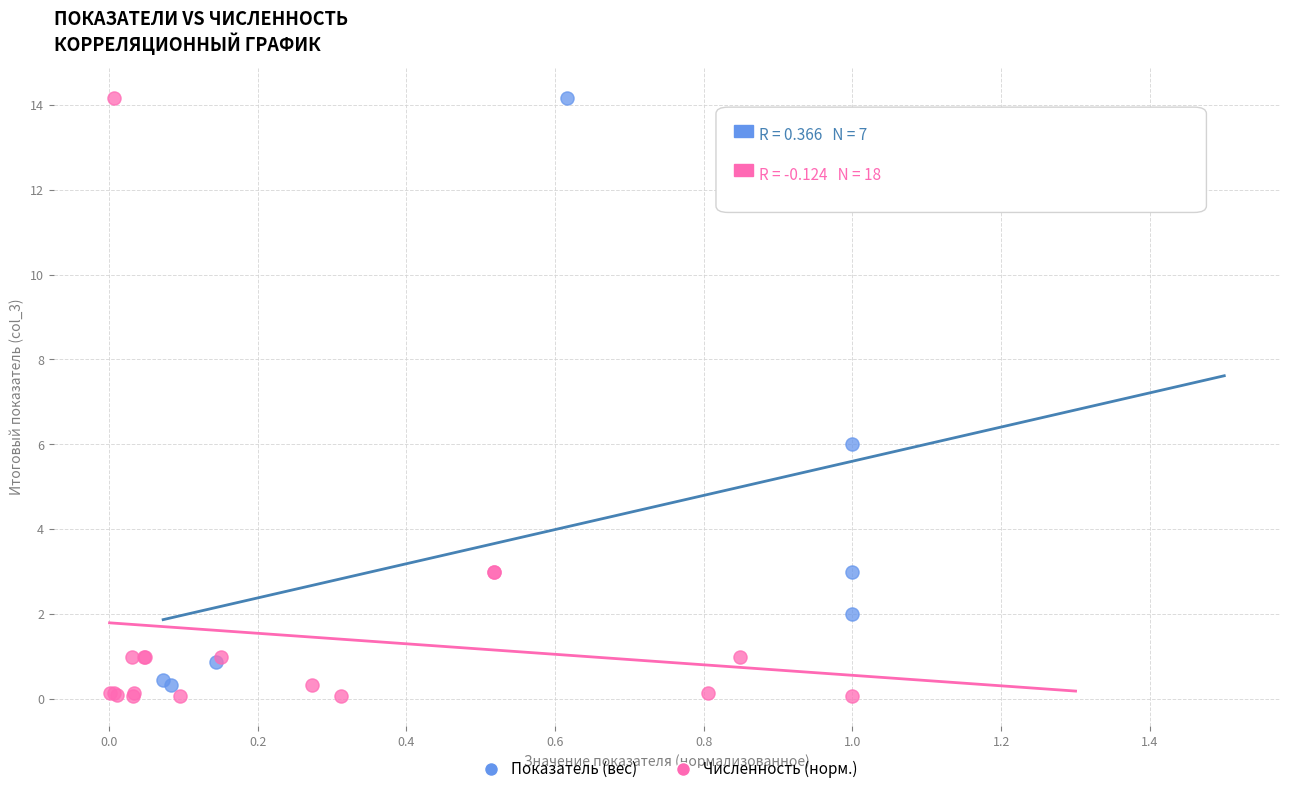

Which series has the widest spread of Y values?

Численность (норм.)